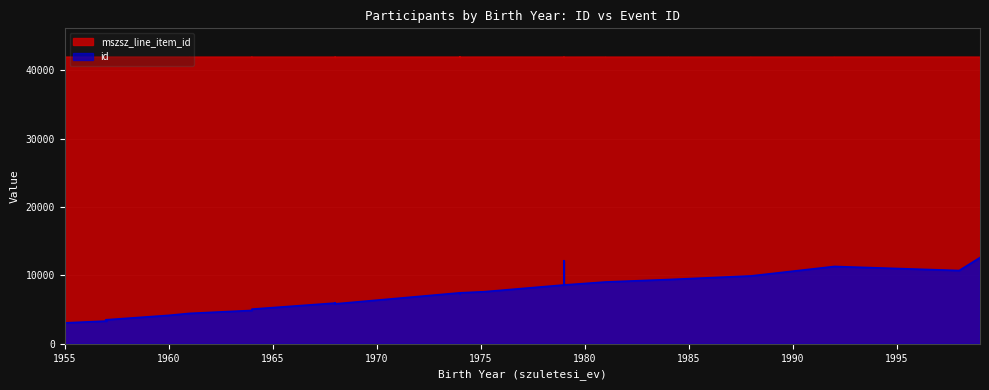

At which label does mszsz_line_item_id first exceed 41961?

1957